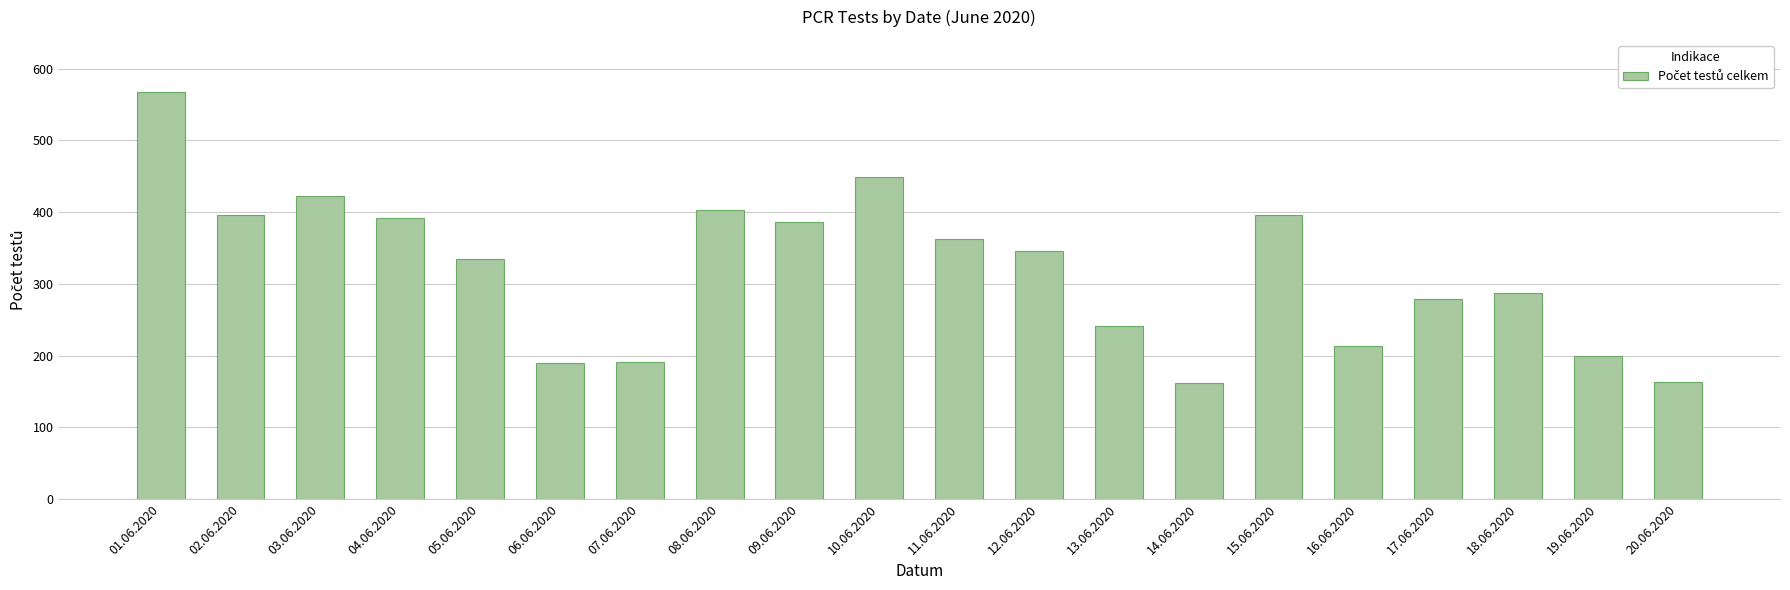

What is the average value?

319